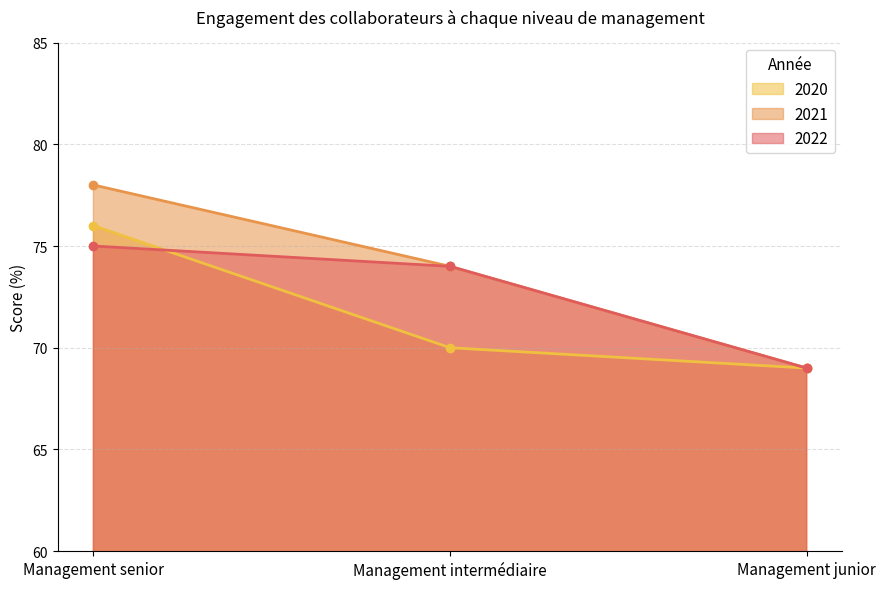

Reading right to left, transcribe all the data shown in this chart.

2022: 69	74	75
2021: 69	74	78
2020: 69	70	76